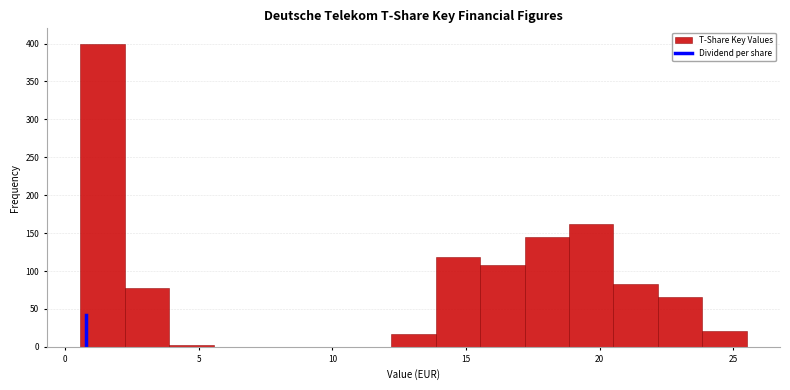

Around what value on the x-axis is the tallest bar? Give the approximate position of its centre, as read against the axis.

1.5